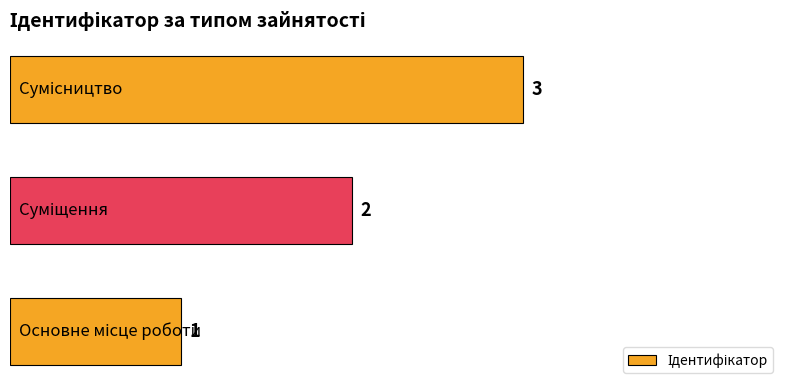

How many values are below 2?

1